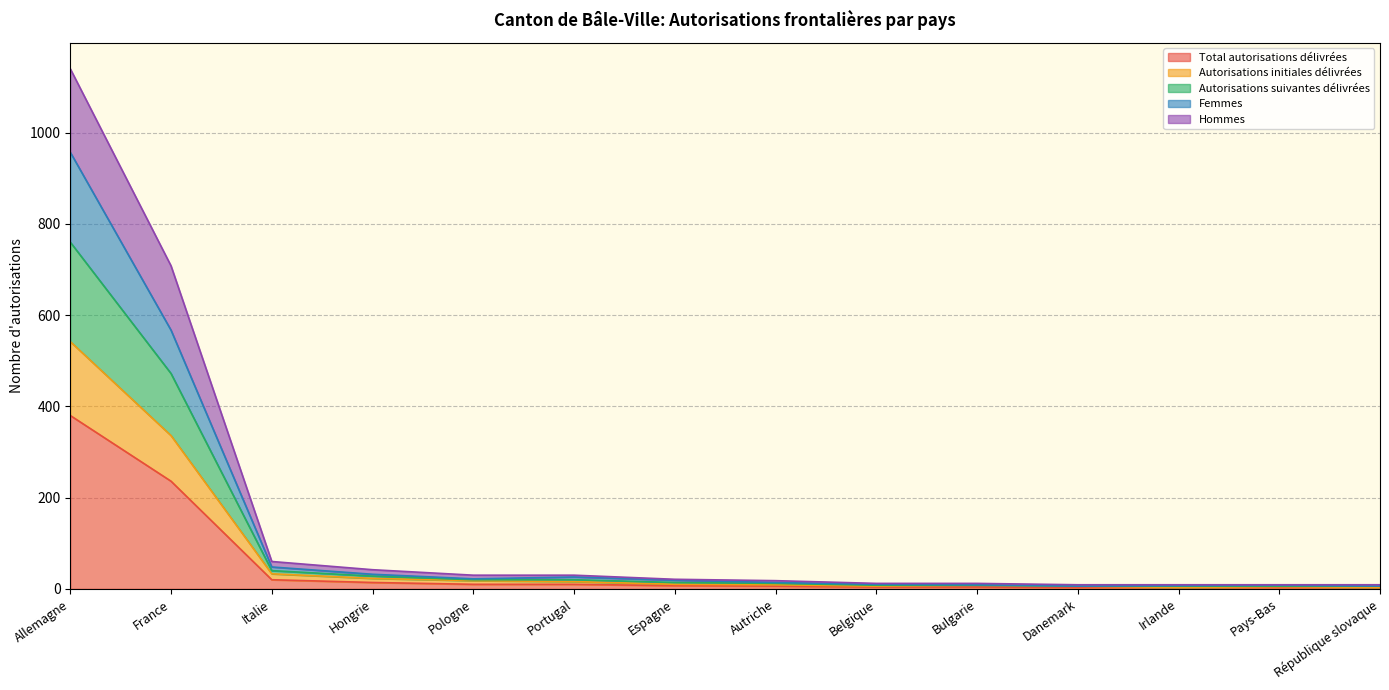

What is the label of the 13th point from the left?

Pays-Bas